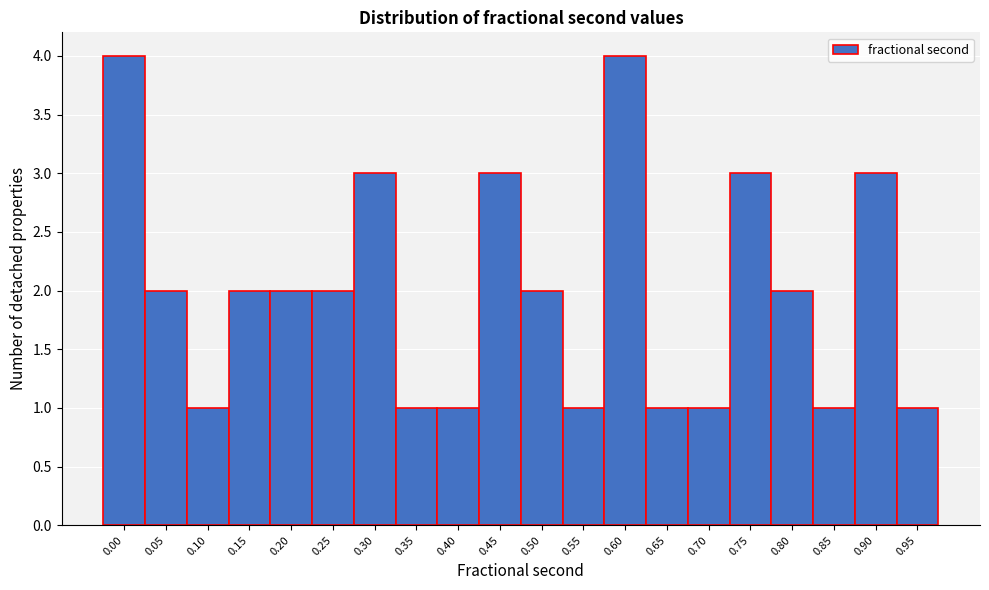

Reading left to right, extract all data points from this chart.

0.00=4	0.05=2	0.10=1	0.15=2	0.20=2	0.25=2	0.30=3	0.35=1	0.40=1	0.45=3	0.50=2	0.55=1	0.60=4	0.65=1	0.70=1	0.75=3	0.80=2	0.85=1	0.90=3	0.95=1